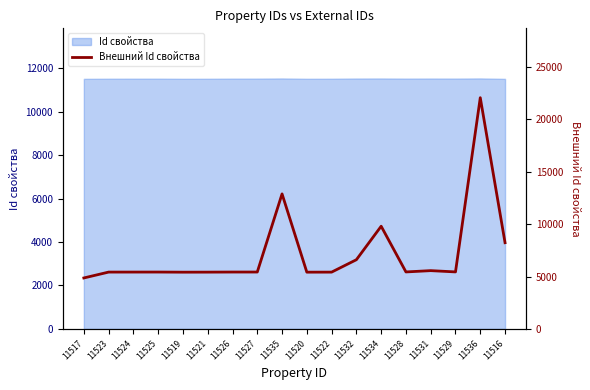

List the labels in order of value, largest first.

11536, 11535, 11534, 11516, 11532, 11531, 11529, 11528, 11527, 11526, 11525, 11524, 11523, 11522, 11521, 11520, 11519, 11517